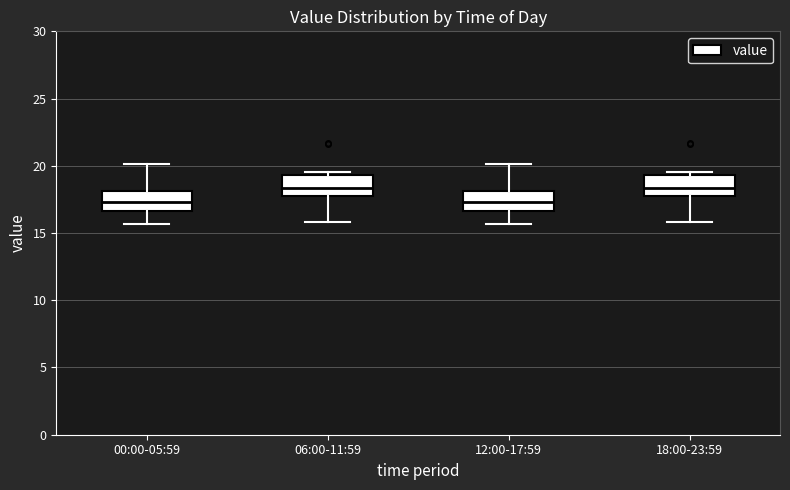

Where does the median line of the box for 12:00-17:59 sit on the y-axis? The values are not printed on the chart, so give them approximately, as read against the axis.

17.5